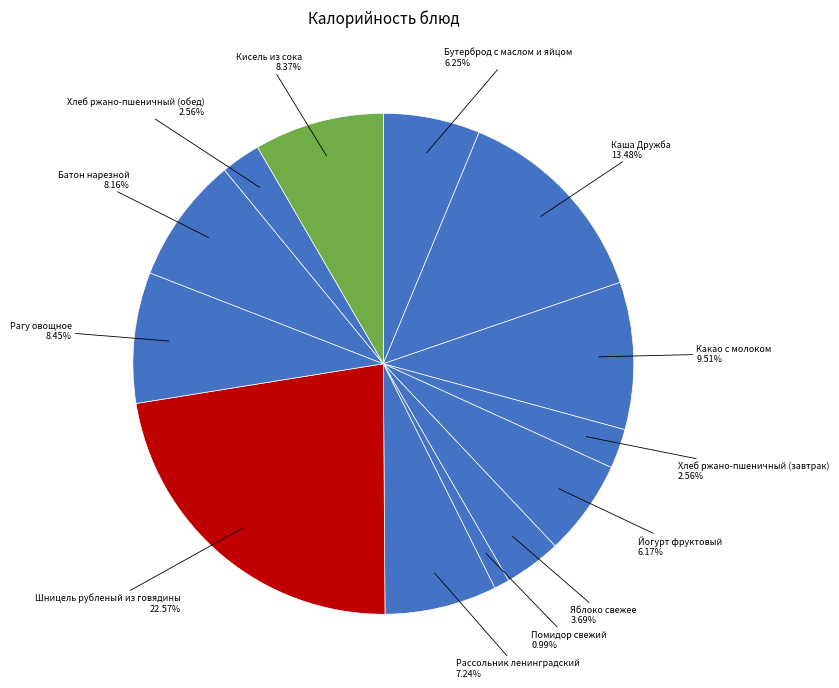

Which slice is the smallest?

Помидор свежий